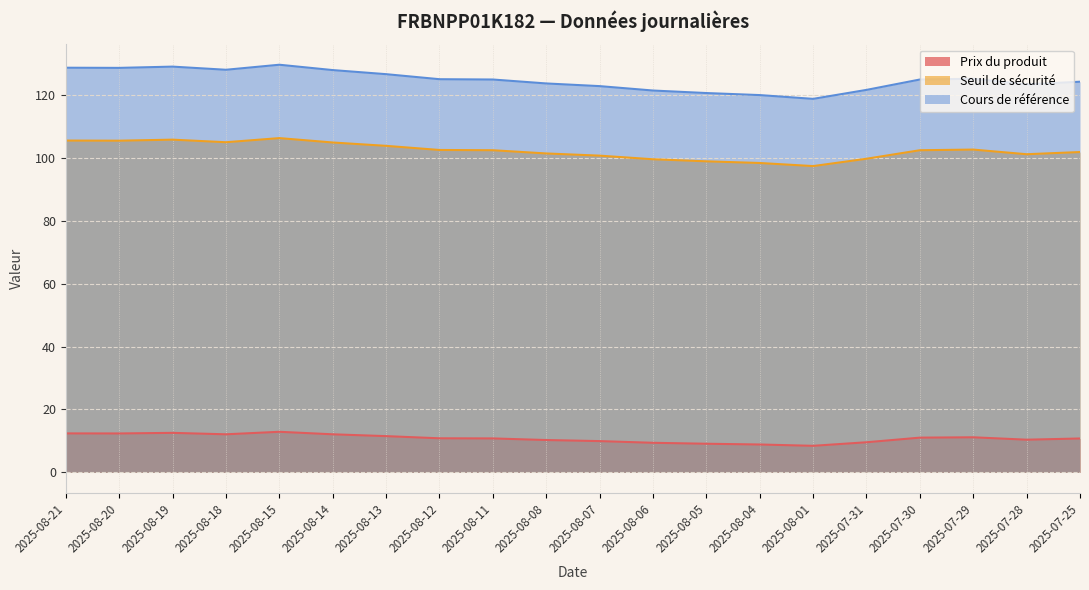

The value of Seuil de sécurité at 2025-08-15 is 148.9. True or false?

False